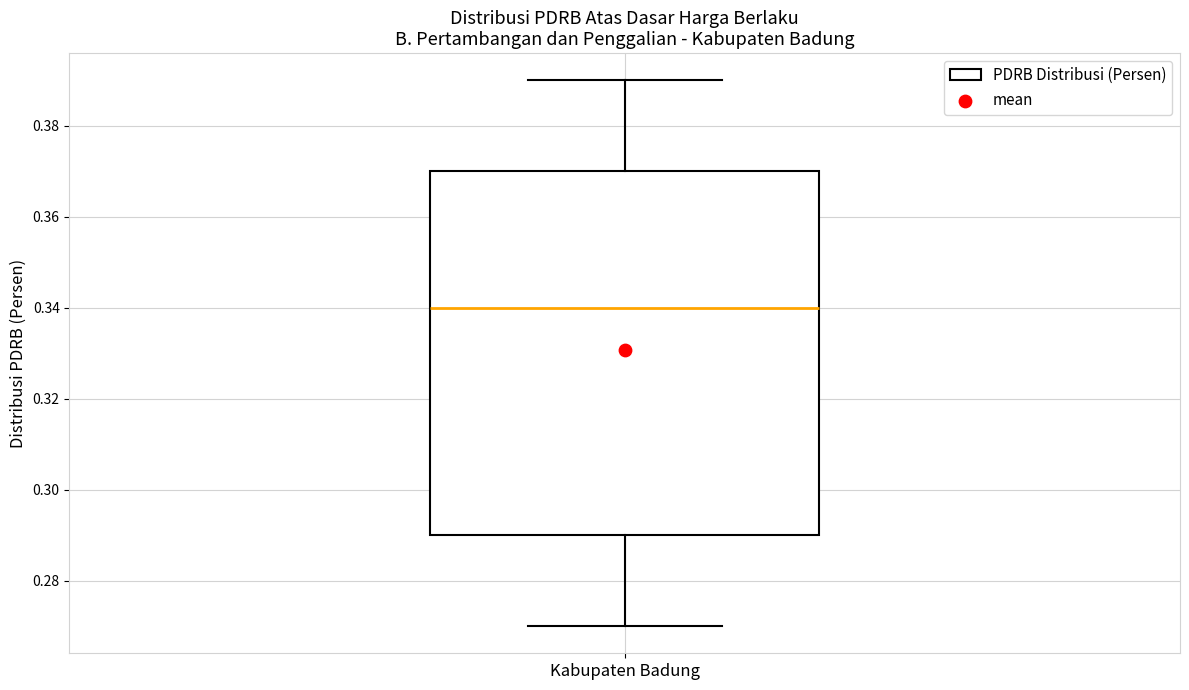

Where does the lower whisker of the box for Kabupaten Badung end on the y-axis? The values are not printed on the chart, so give them approximately, as read against the axis.

0.27